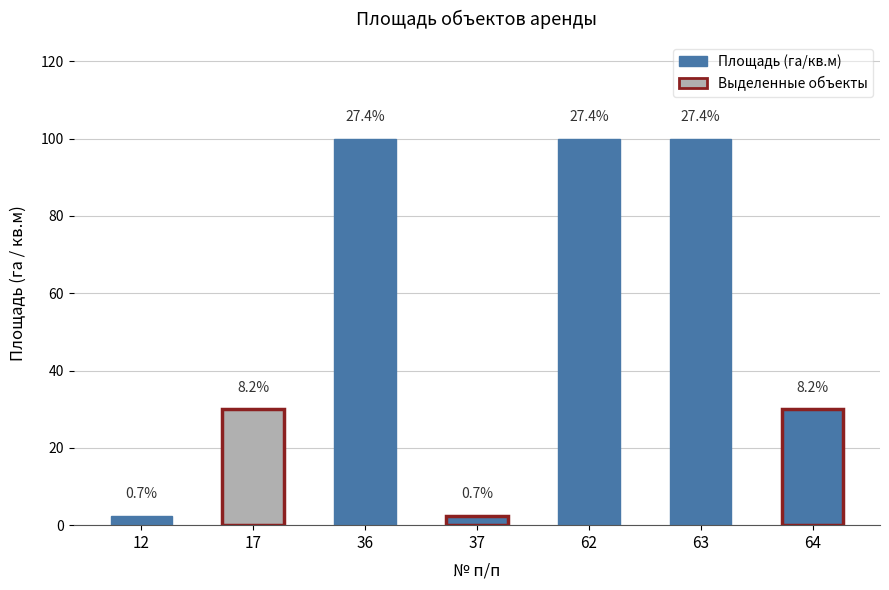

What is the difference between the maximum and second lowest values?

97.5